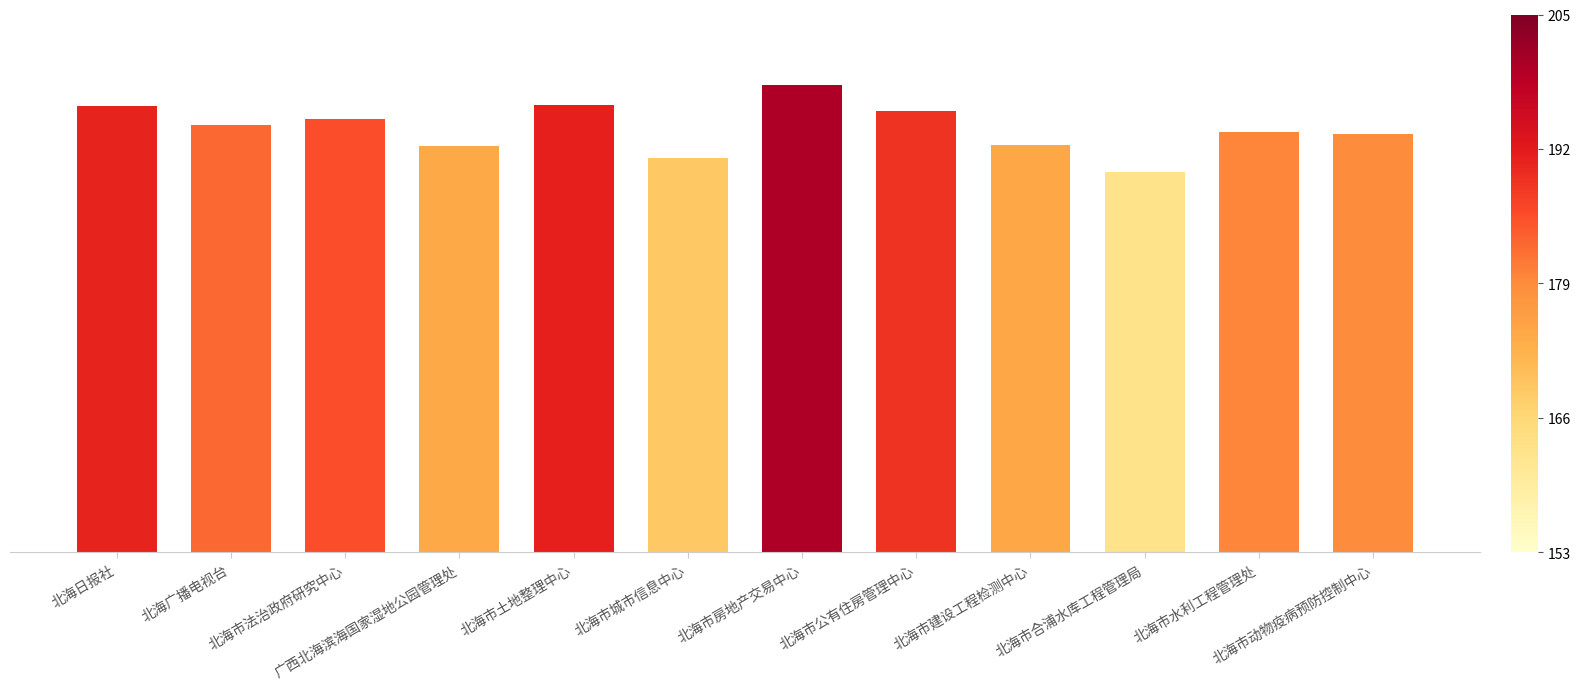

Are the bars horizontal?

No